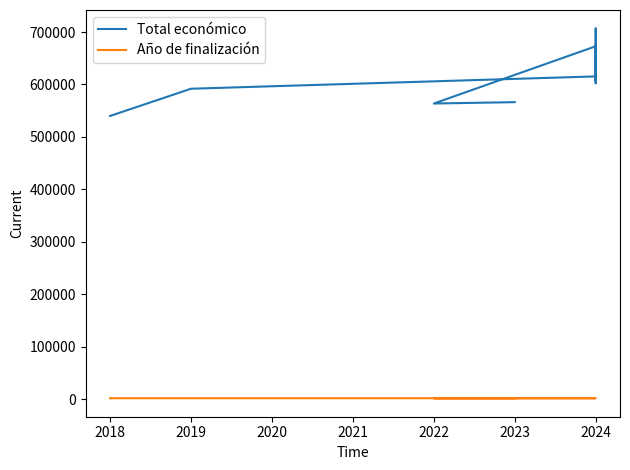

Which series changed the most between 2021 and 2023?

Total económico